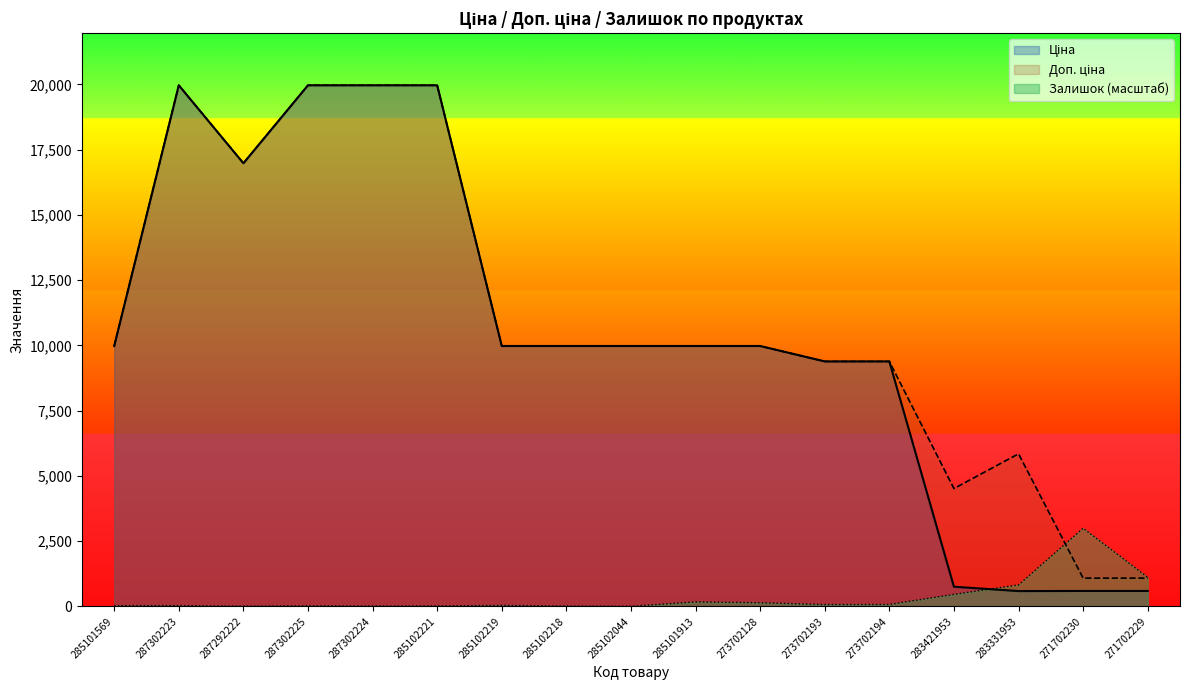

True or false: Доп. ціна and Ціна intersect in this chart.

False